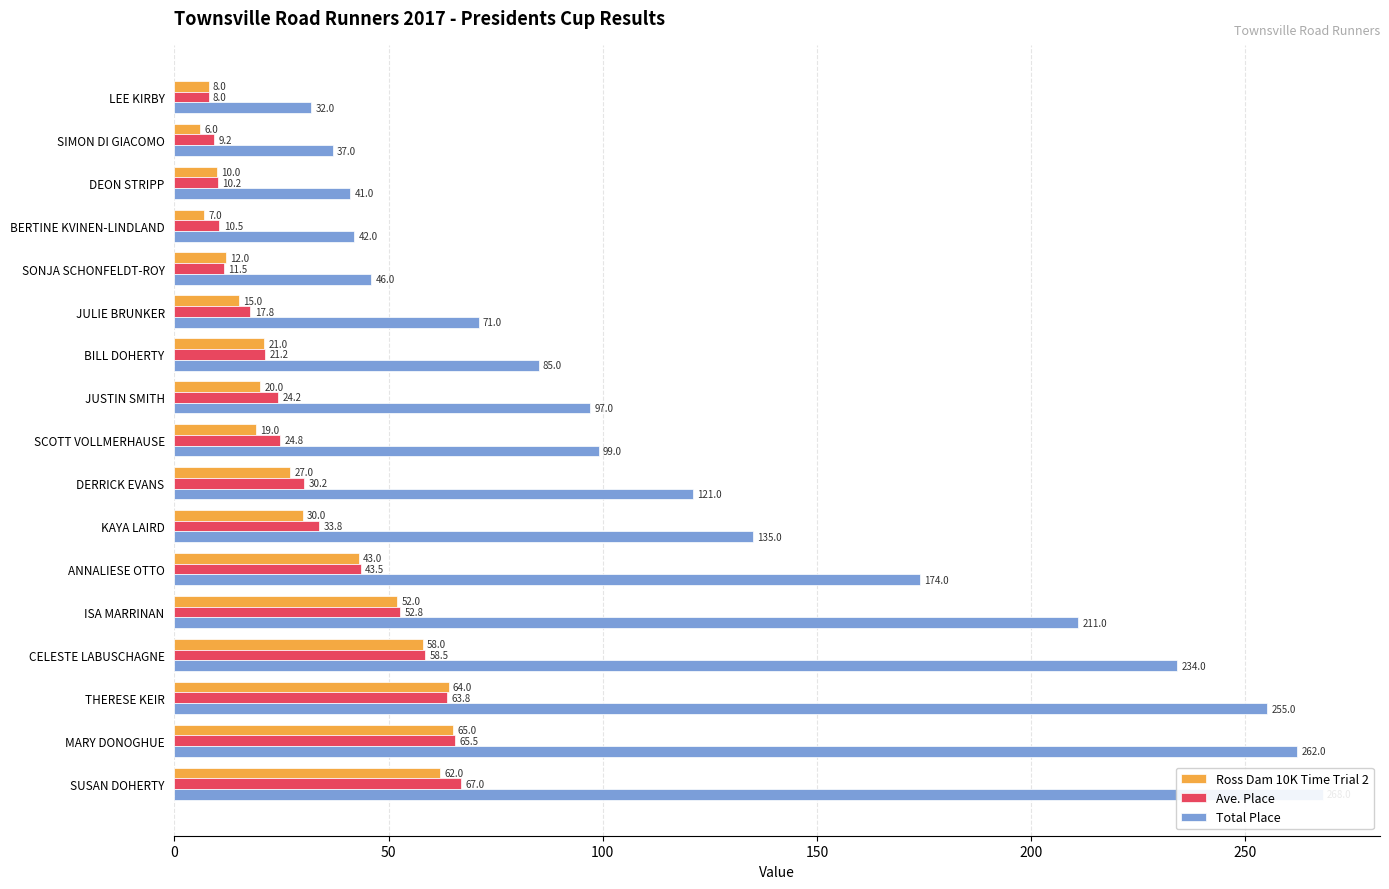

What position from the left is ANNALIESE OTTO?

12